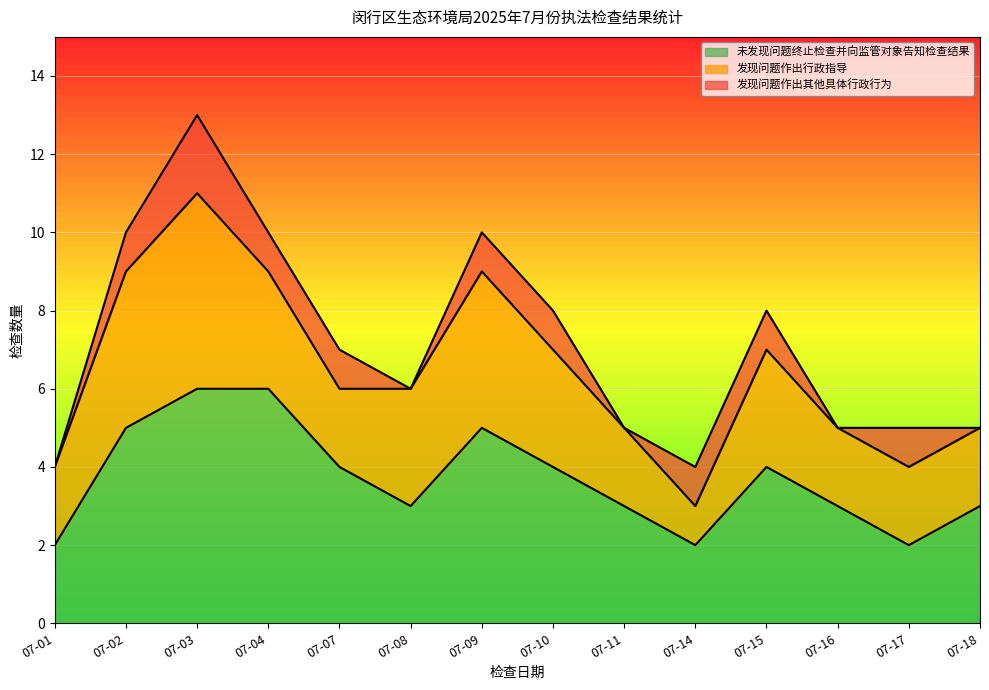

Which series has the largest range (max minus min)?

未发现问题终止检查并向监管对象告知检查结果